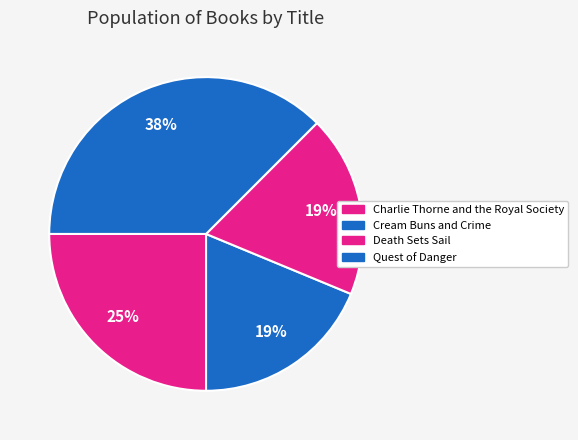

What is the change in value from Charlie Thorne and the Royal Society to Quest of Danger?

+2